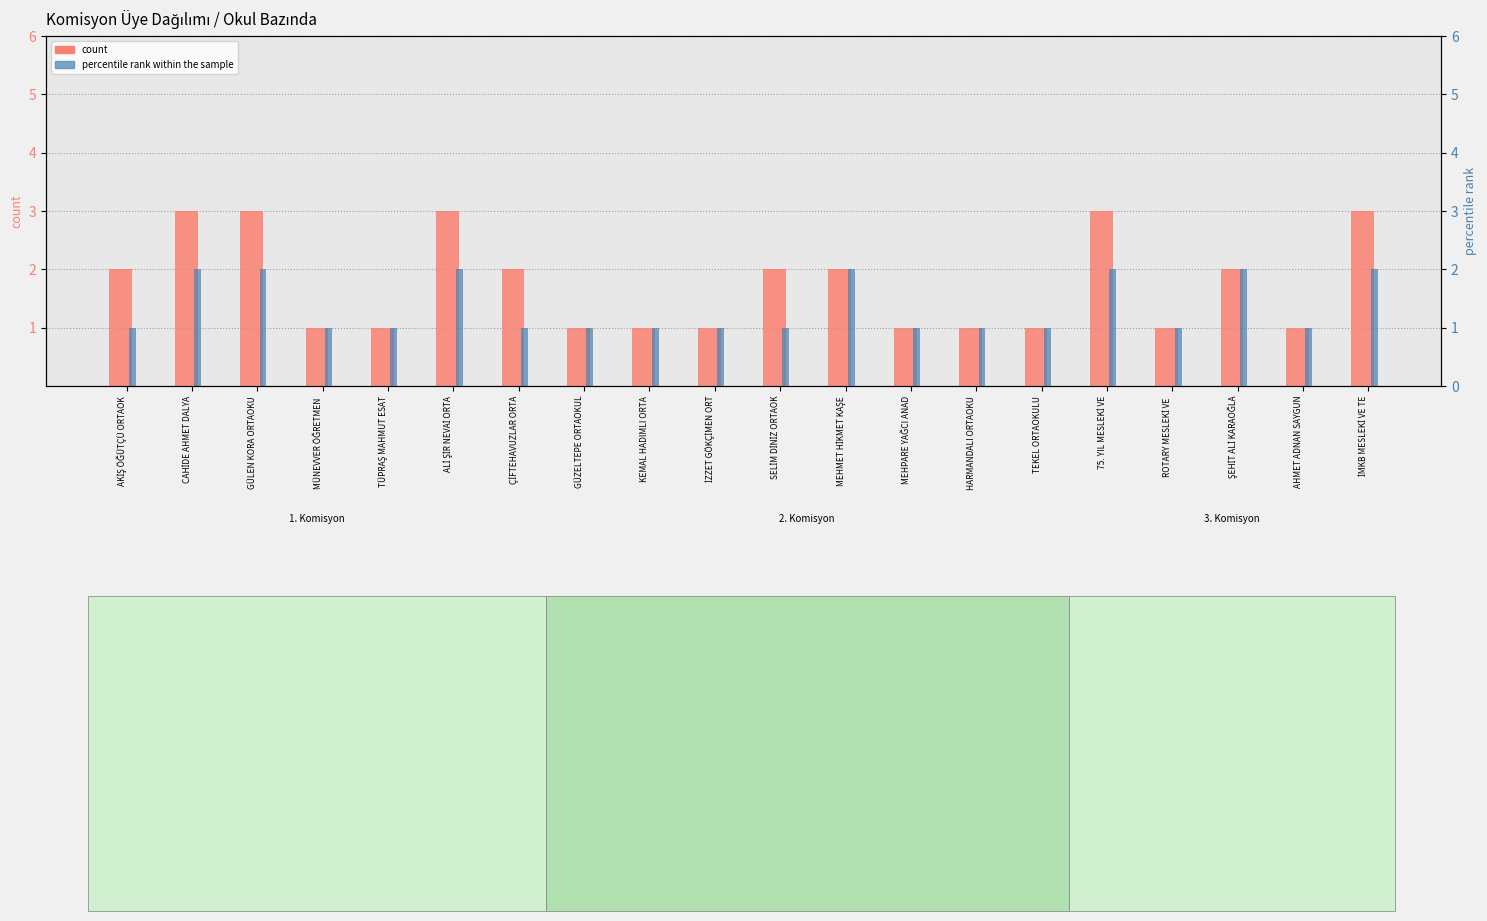

Where does the count series first go above 2?

CAHİDE AHMET DALYA